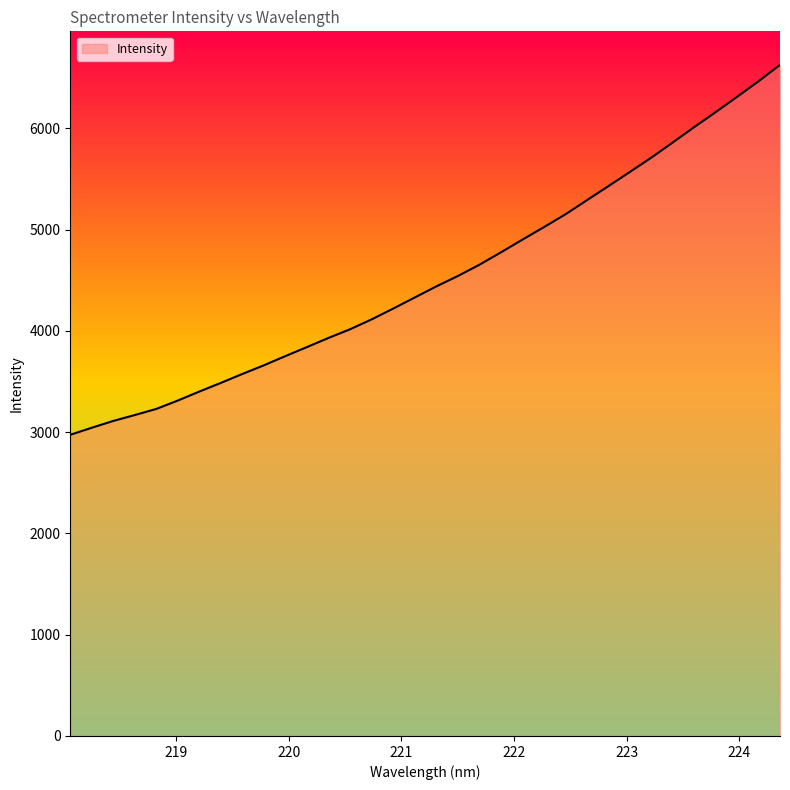

What is the maximum value shown in the chart?

6625.2